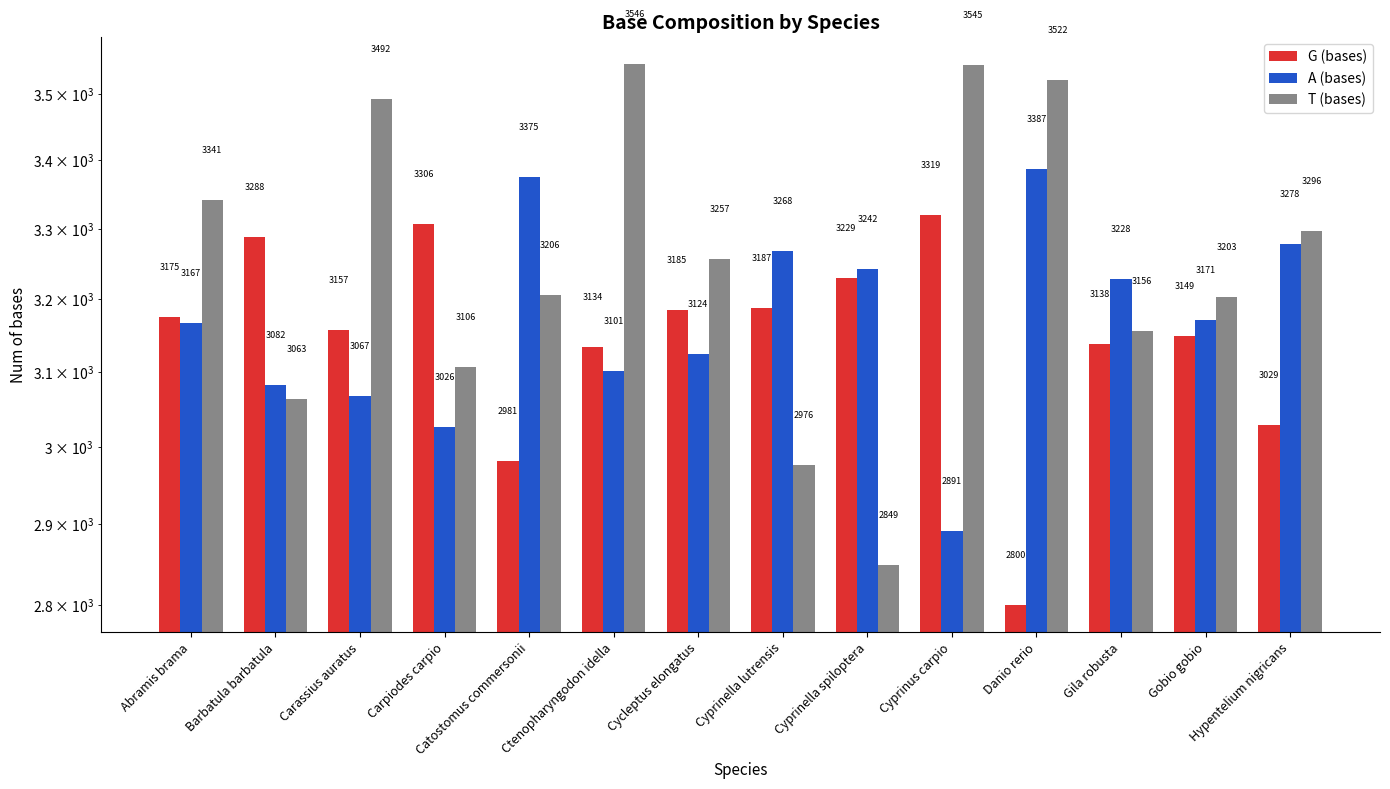

At which category is the sum across all series the highest?

Ctenopharyngodon idella